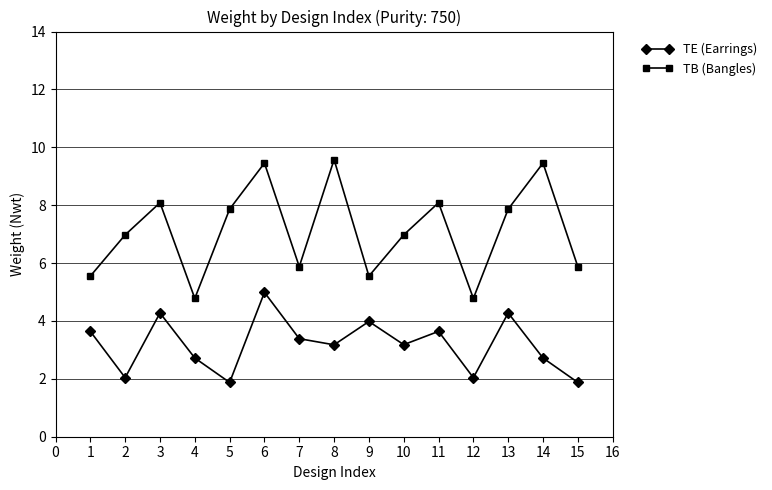

What is the value of the TE (Earrings) point at the 9th from the left?

4.0